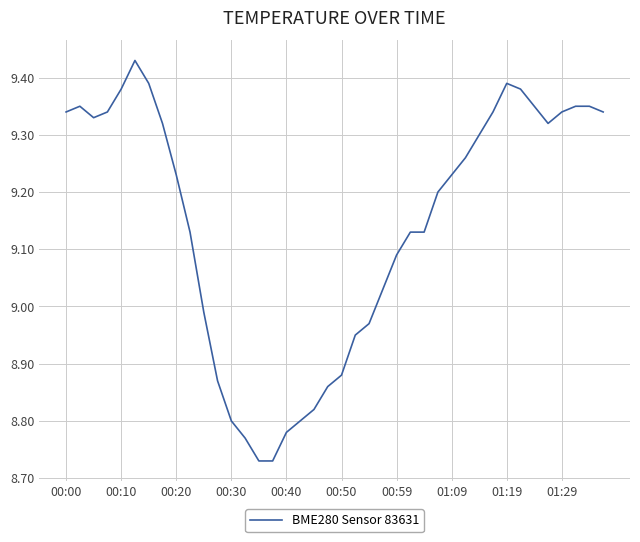

What is the difference between the maximum and minimum values?

0.7